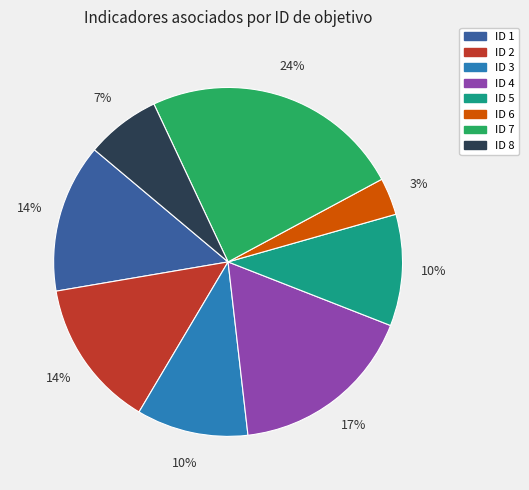

To the nearest percent, what is the average slice percentage?

12%